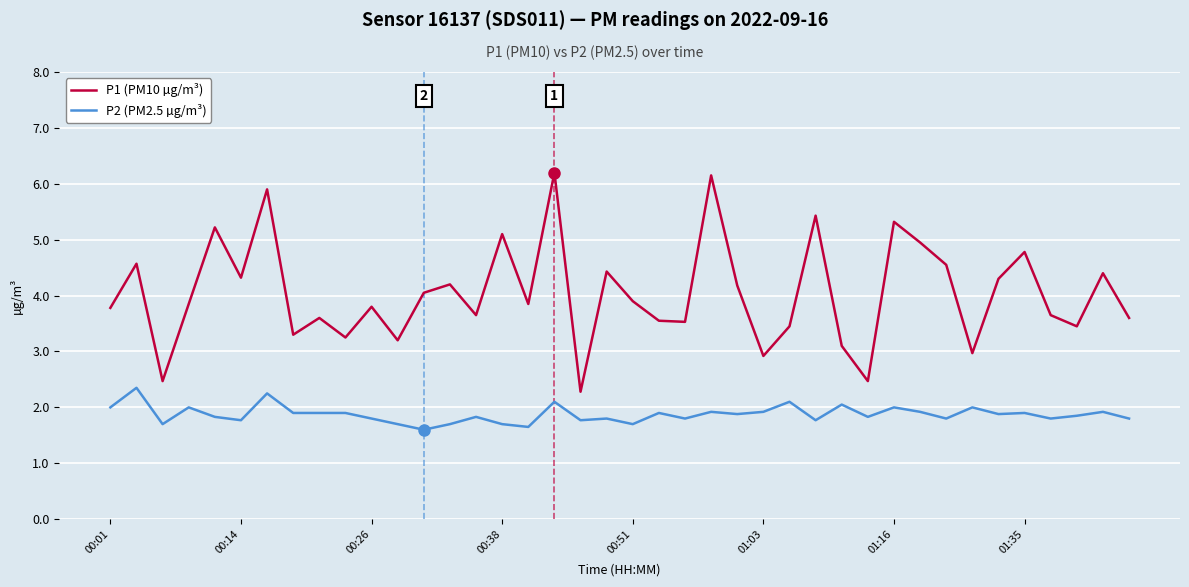

How many lines are shown in the chart?

2